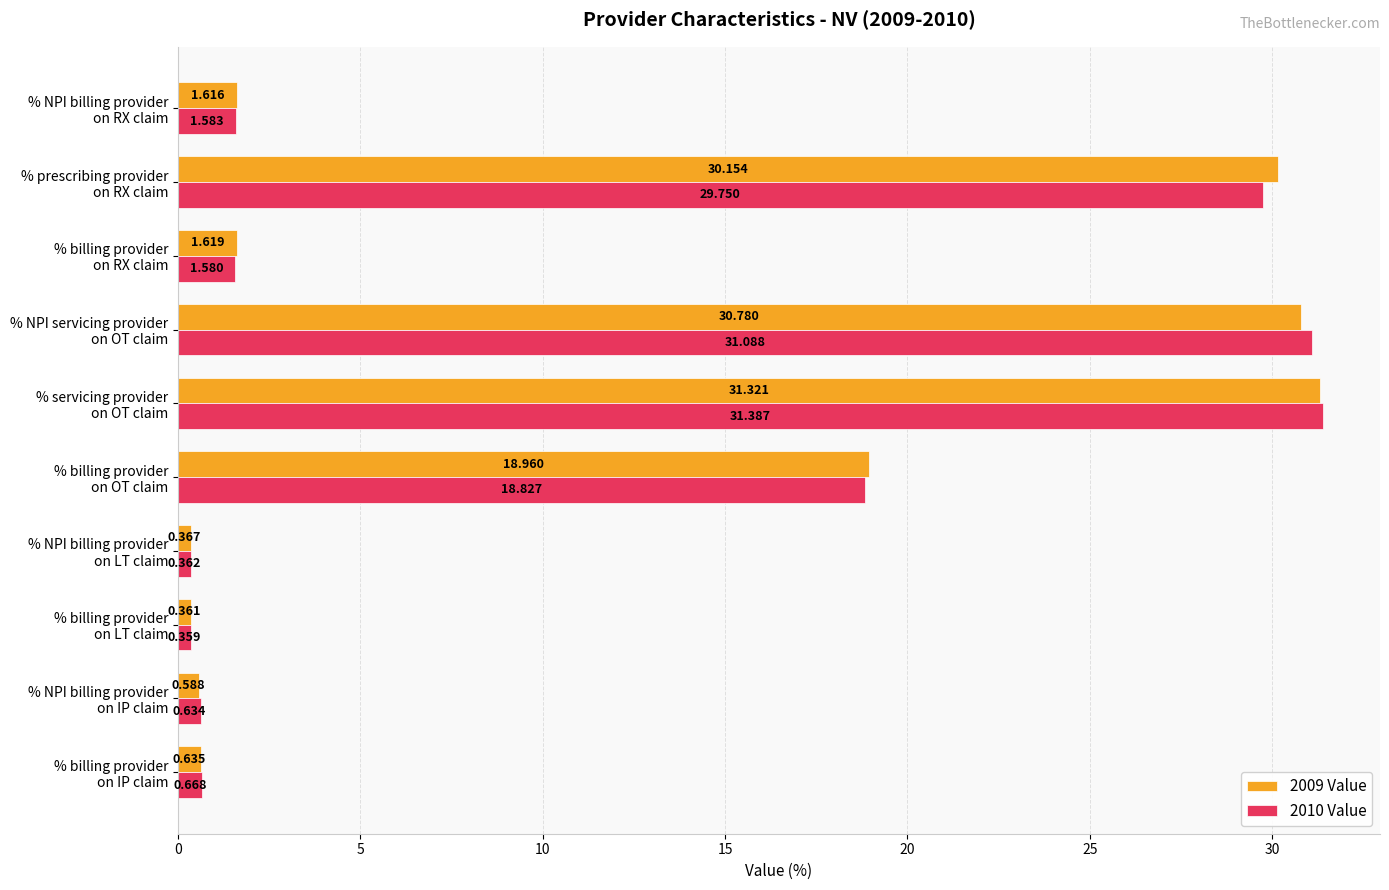

How many data points in 2009 Value are less than 1?

4